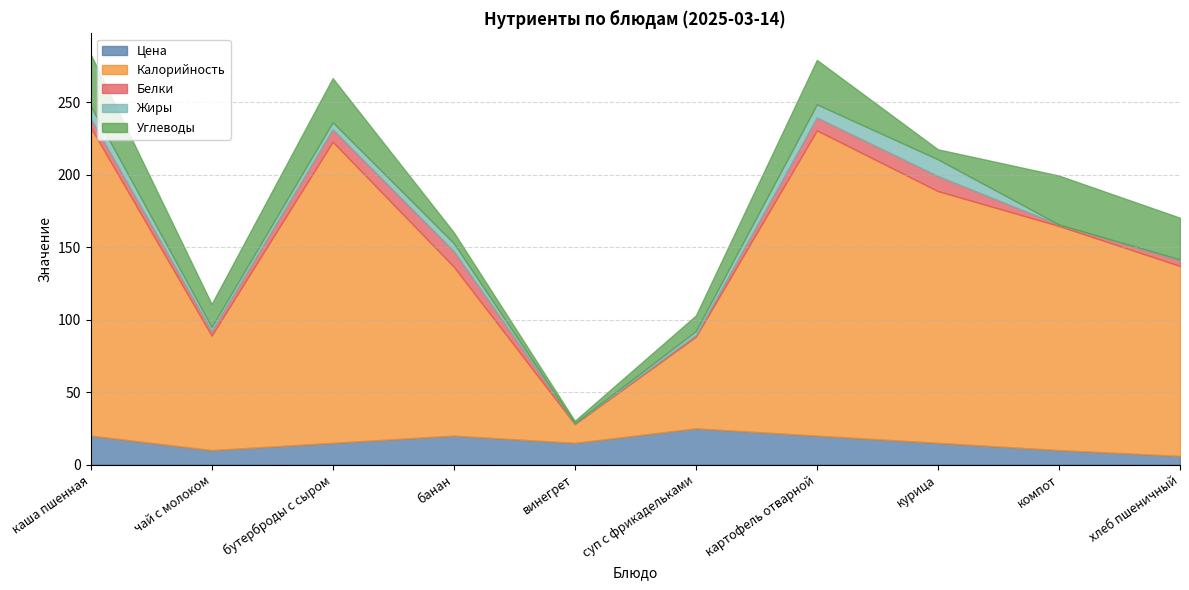

At which category does Цена reach its first local peak?

банан